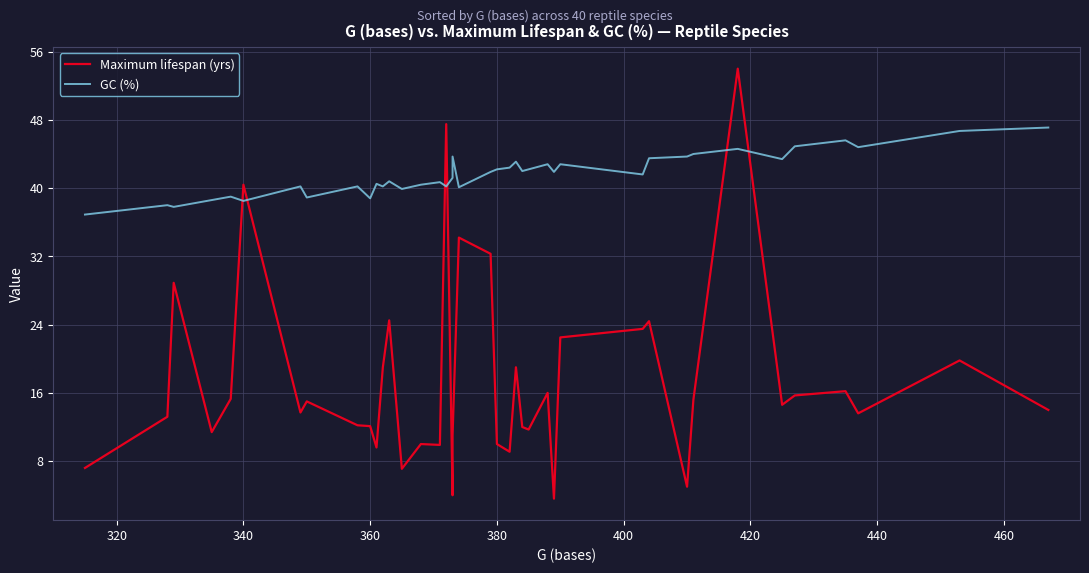

What is the value of the GC (%) point at the 23rd from the left?

42.4